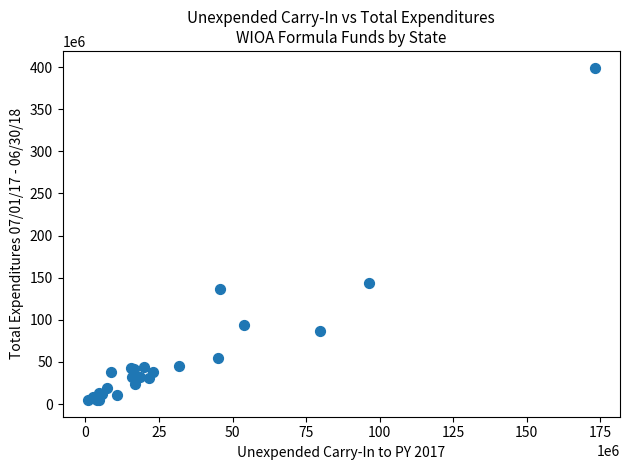

What Y value in the scatter plot is closest to 202088773?

143412876